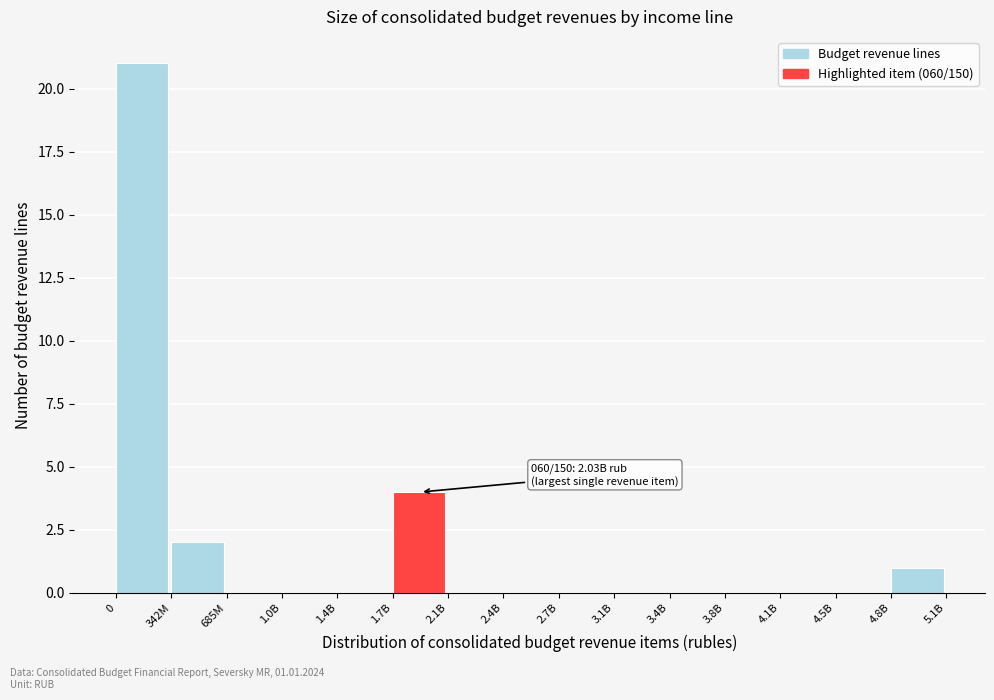

Reading left to right, list all the values displayed in this chart.

0=21	342M=2	685M=0	1.0B=0	1.4B=0	1.7B=4	2.1B=0	2.4B=0	2.7B=0	3.1B=0	3.4B=0	3.8B=0	4.1B=0	4.5B=0	4.8B=1